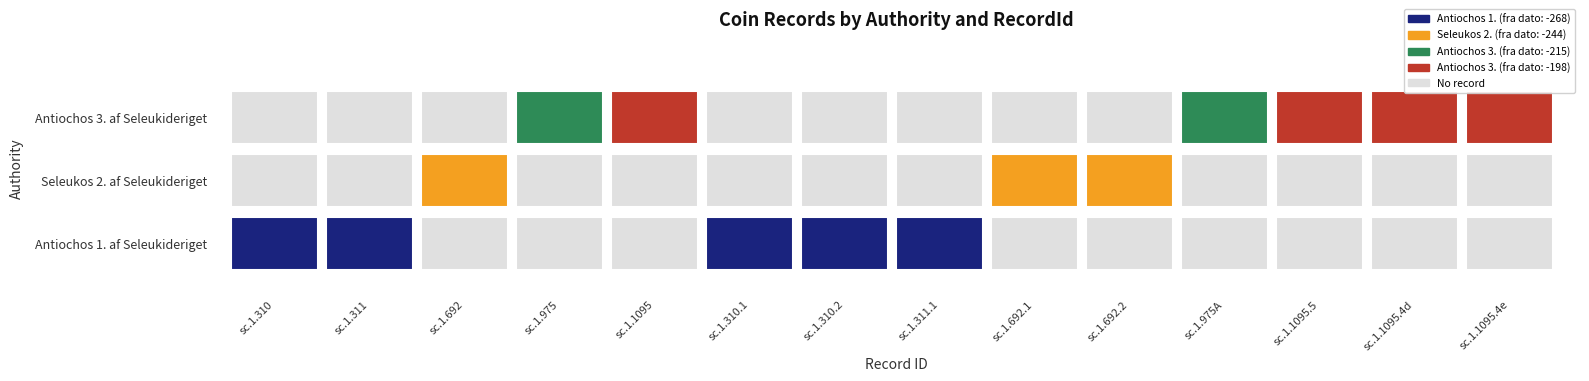

What is the average value of the Antiochos 1. af Seleukideriget series?

-268